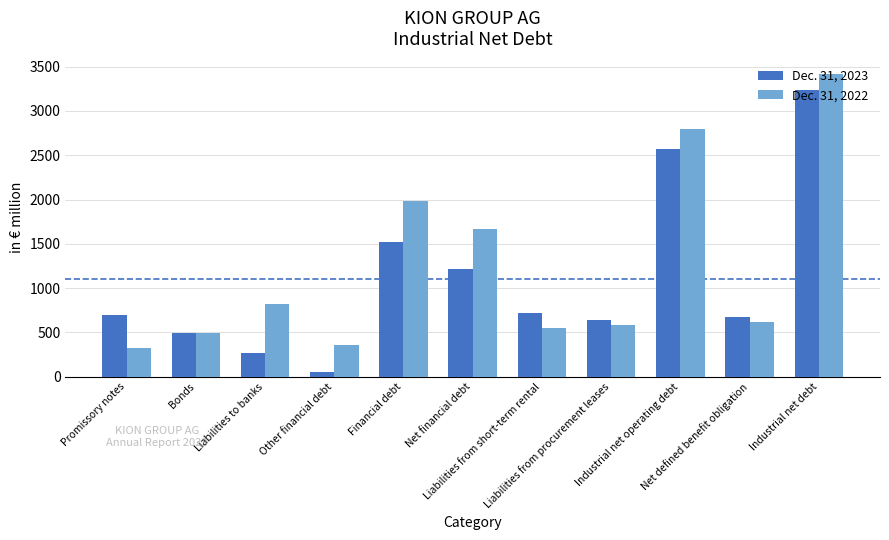

What is the sum of the Dec. 31, 2023 values at Financial debt and Liabilities from short-term rental?

2239.0